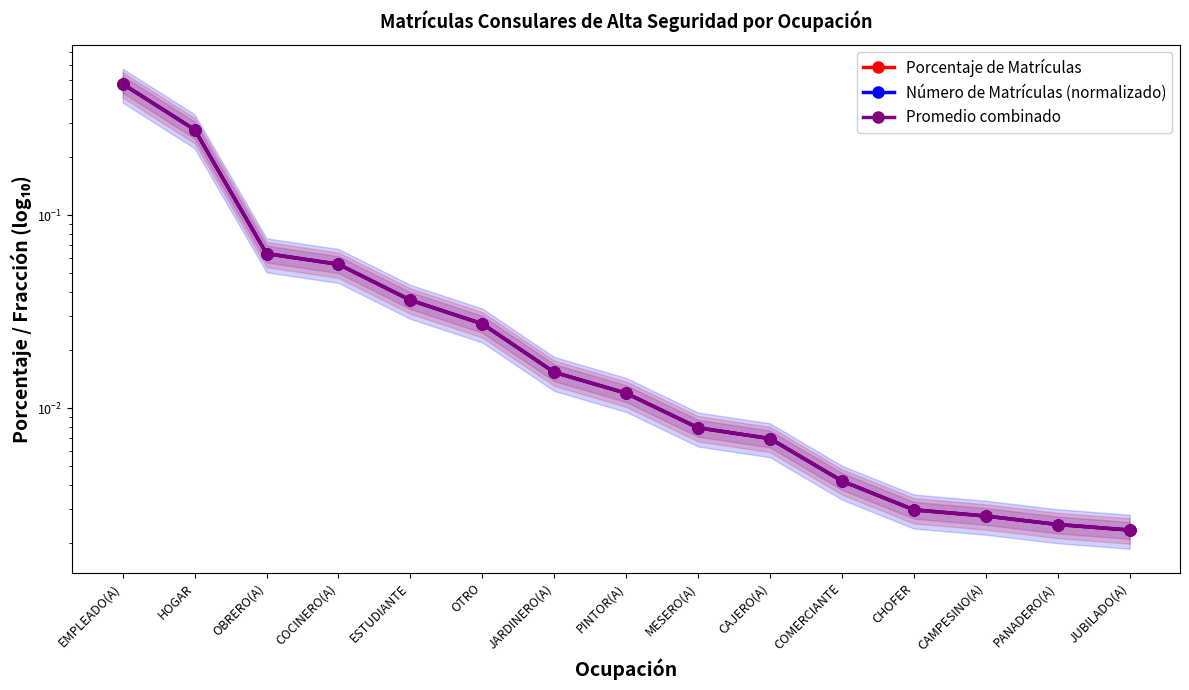

Reading left to right, list all the values displayed in this chart.

Porcentaje de Matrículas: 0.5	0.3	0.1	0.1	0.0	0.0	0.0	0.0	0.0	0.0	0.0	0.0	0.0	0.0	0.0
Número de Matrículas (normalizado): 0.5	0.3	0.1	0.1	0.0	0.0	0.0	0.0	0.0	0.0	0.0	0.0	0.0	0.0	0.0
Promedio combinado: 0.5	0.3	0.1	0.1	0.0	0.0	0.0	0.0	0.0	0.0	0.0	0.0	0.0	0.0	0.0